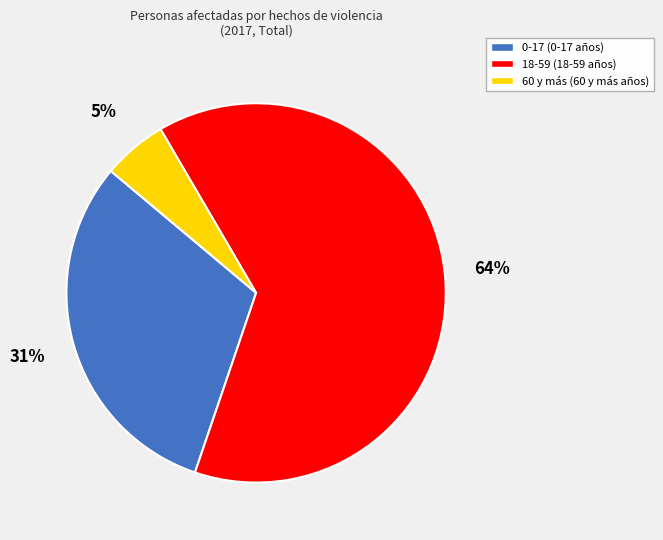

To the nearest percent, what is the combined percentage of 60 y más and 18-59?

69%